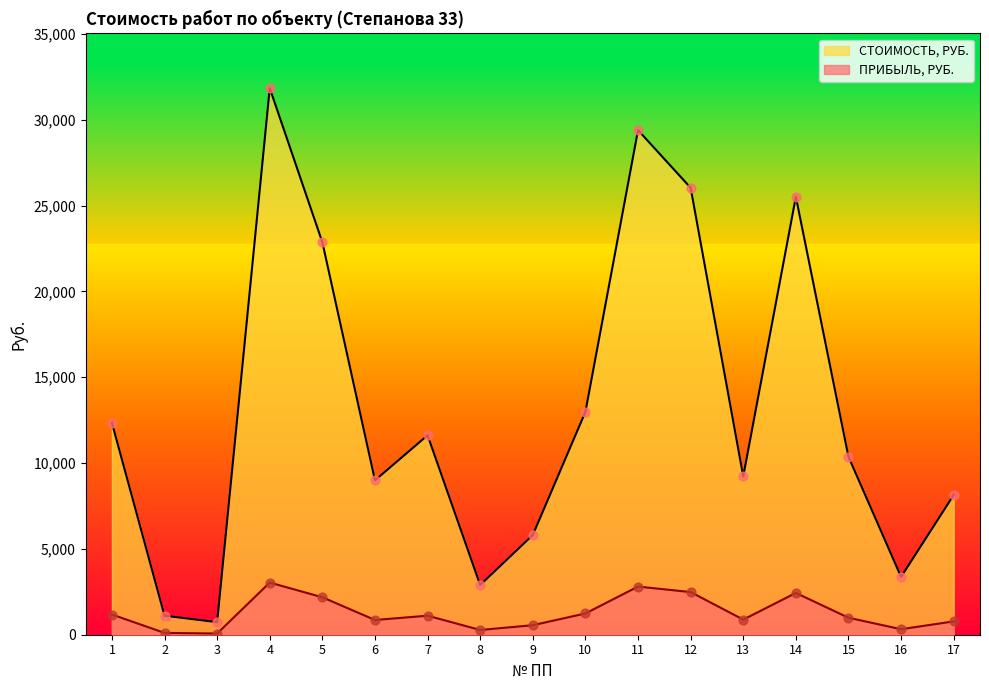

At which category is the sum across all series the highest?

4